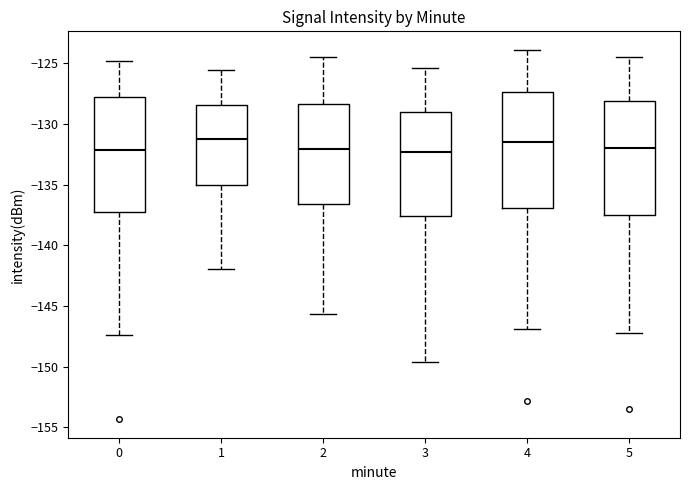

Reading left to right, transcribe this box plot: for each box, give where its median line is, the range the box spans, and where its two whiskers end, as read against the y-axis. The values are not printed on the chart, so give them approximately, as read against the axis.

0: median -132.0, box -137.5 to -128.0, whiskers -147.5 to -125.0
1: median -131.0, box -135.0 to -128.5, whiskers -142.0 to -125.5
2: median -132.0, box -136.5 to -128.5, whiskers -145.5 to -124.5
3: median -132.5, box -137.5 to -129.0, whiskers -149.5 to -125.5
4: median -131.5, box -137.0 to -127.5, whiskers -147.0 to -124.0
5: median -132.0, box -137.5 to -128.0, whiskers -147.0 to -124.5